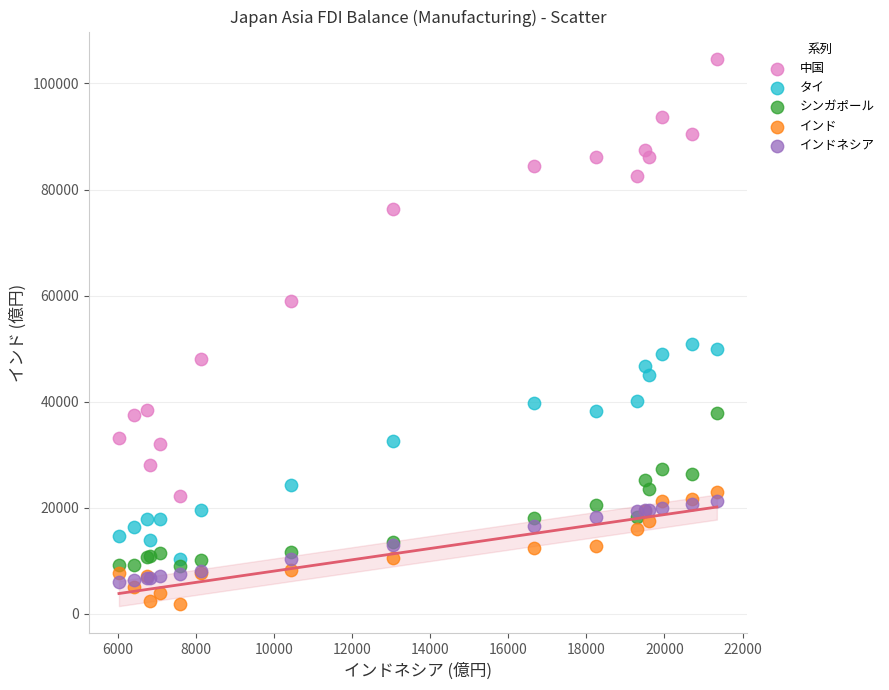

Which series has the widest spread of Y values?

中国